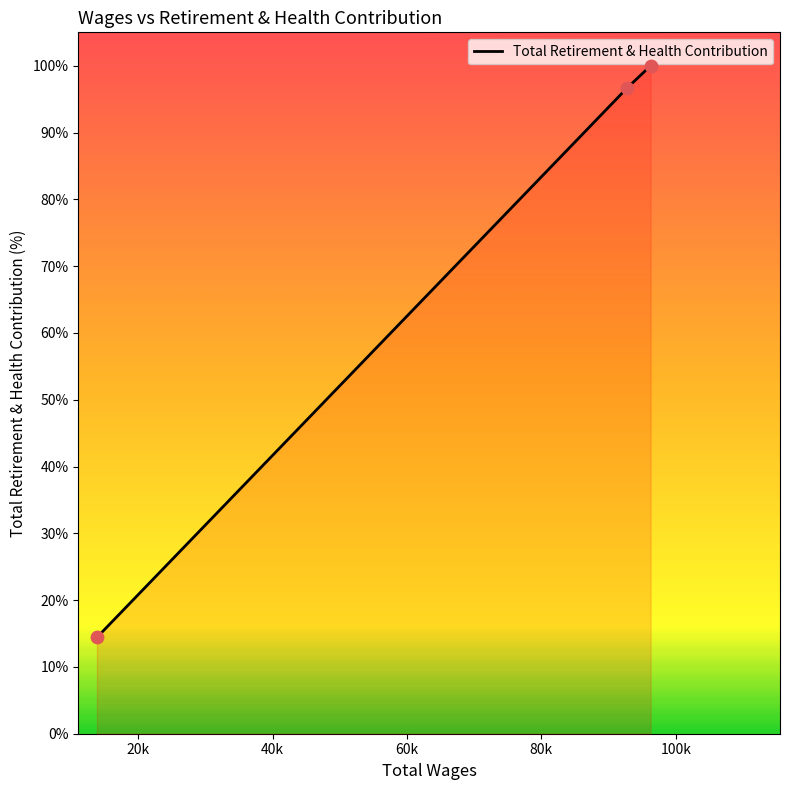

What is the difference between the maximum and minimum values?

85.6